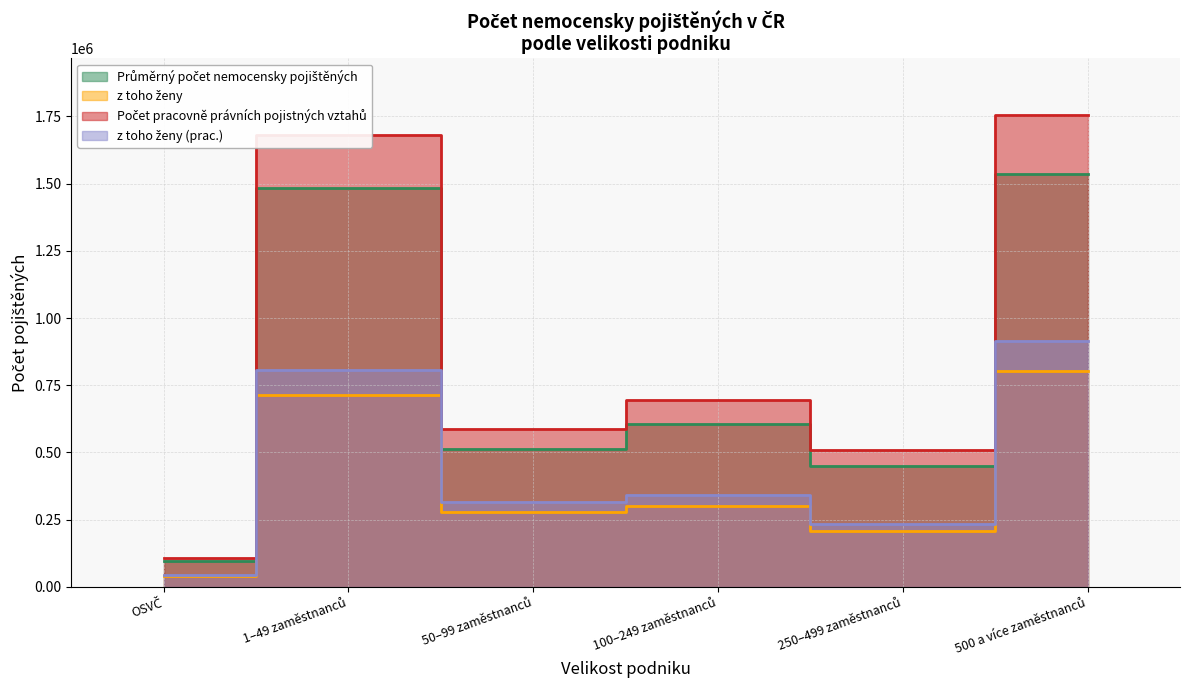

Reading right to left, what are all the values shown in this chart?

Průměrný počet nemocensky pojištěných: 1535139.1	450361.9	607276.3	513327.8	1485152.7	97349.2
z toho ženy: 802476.2	207415.3	300446.7	276875.5	712607.5	41319.7
Počet pracovně právních pojistných vztahů: 1755605.0	509155.0	694906.0	587714.0	1681360.0	106435.0
z toho ženy (prac.): 914994.0	234030.0	341450.0	314857.0	805501.0	45546.0